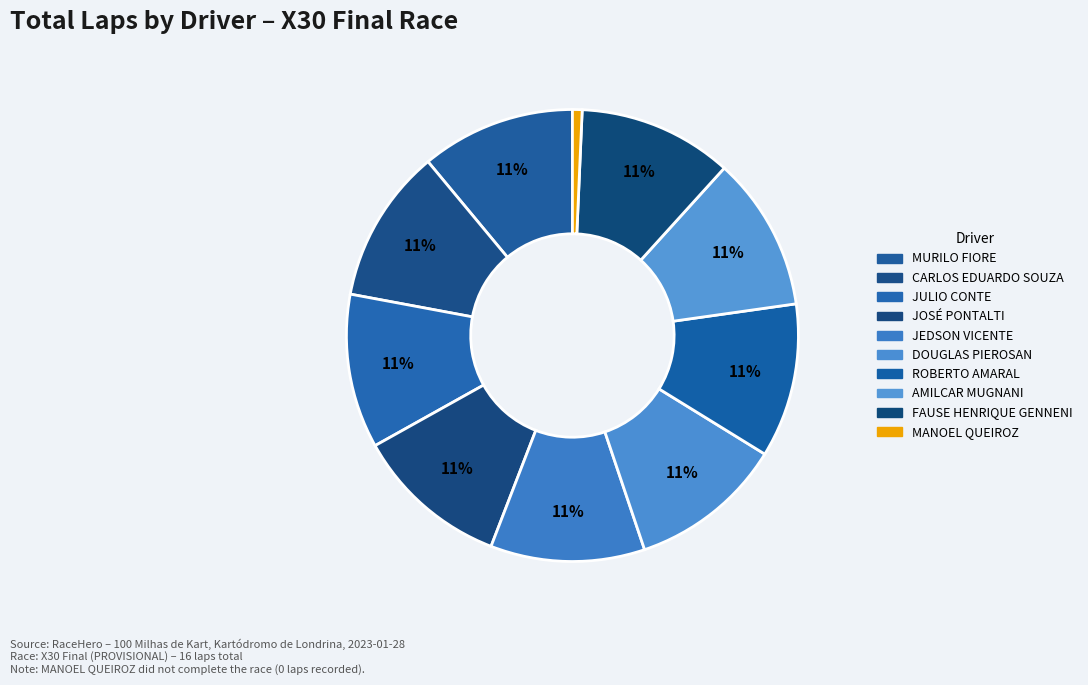

Count the number of slices in the pie.

10